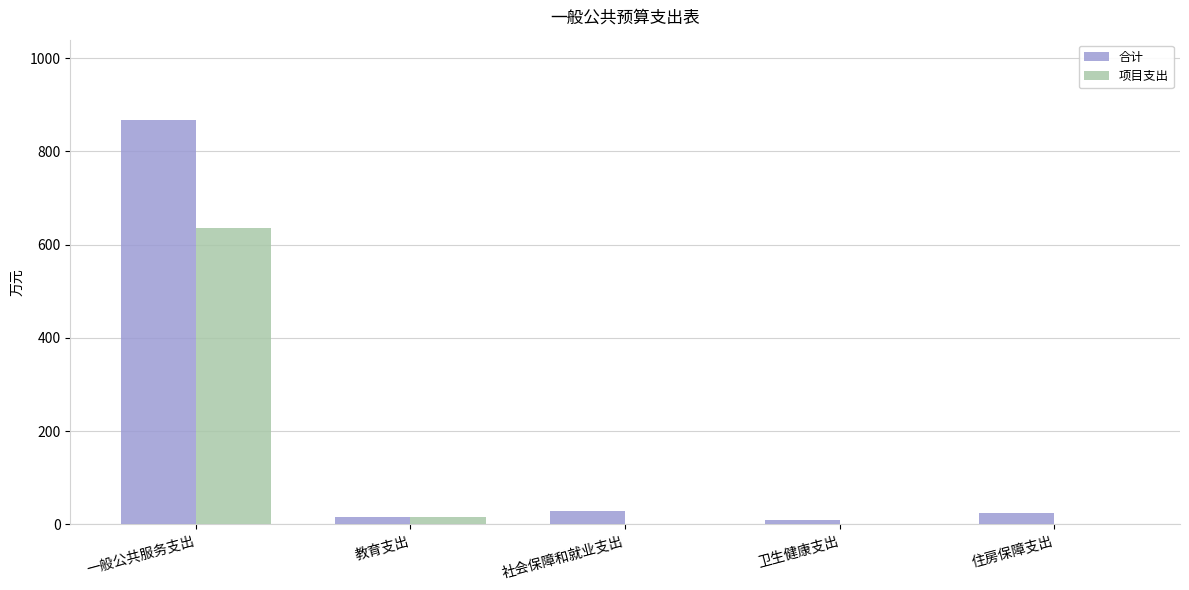

How many distinct data groups are displayed?

2